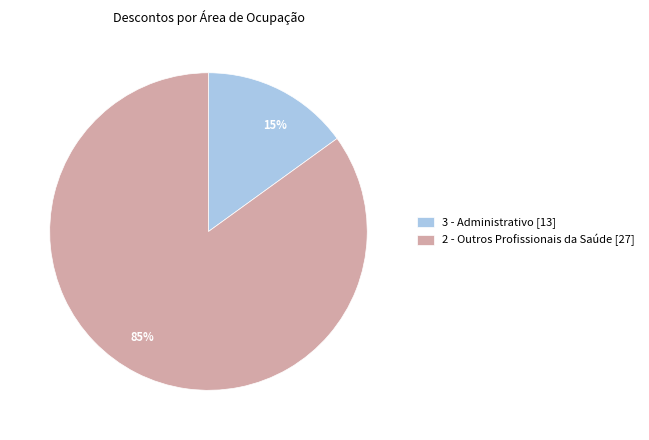

Approximately how many times larger is the value at 2 - Outros Profissionais da Saúde [27] compared to 3 - Administrativo [13]?

5.7